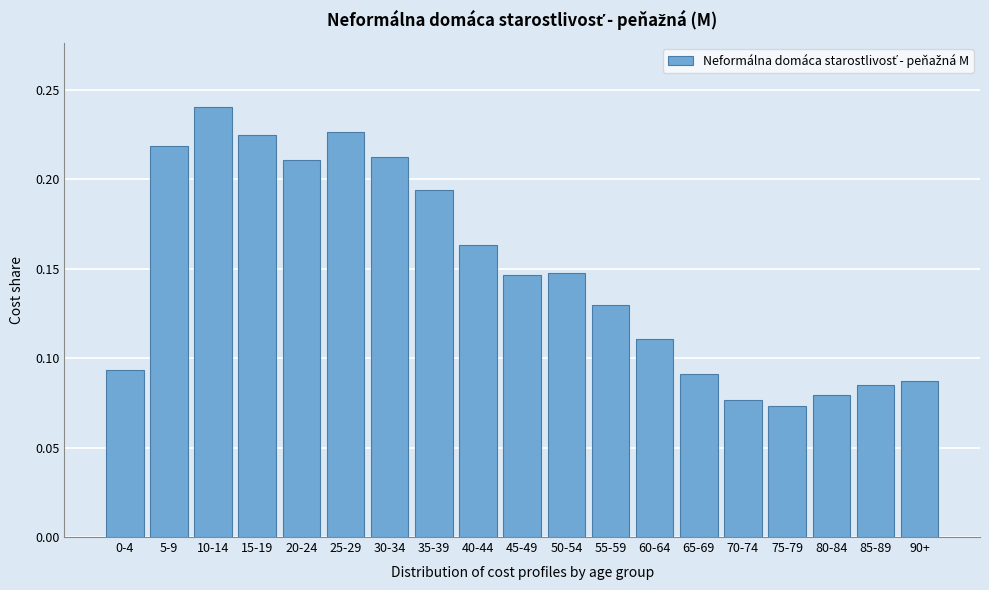

What is the sum of the values at 10-14 and 80-84?

0.3